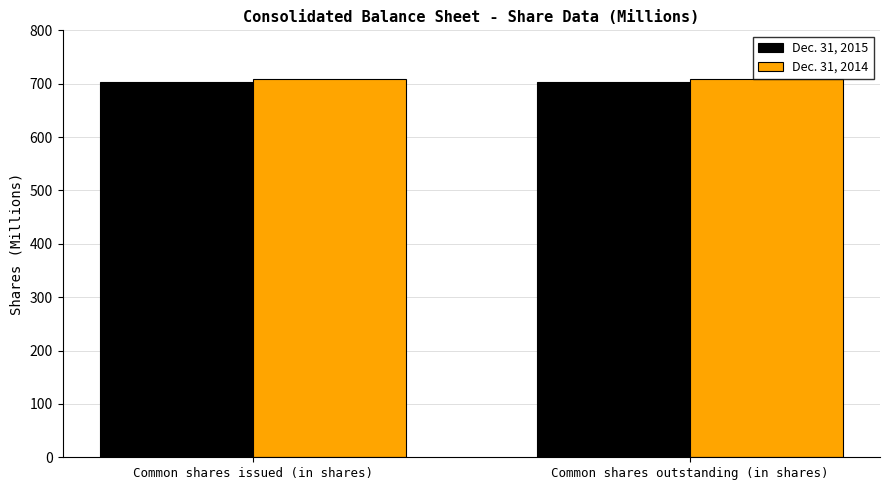

How many categories are shown in the chart?

2